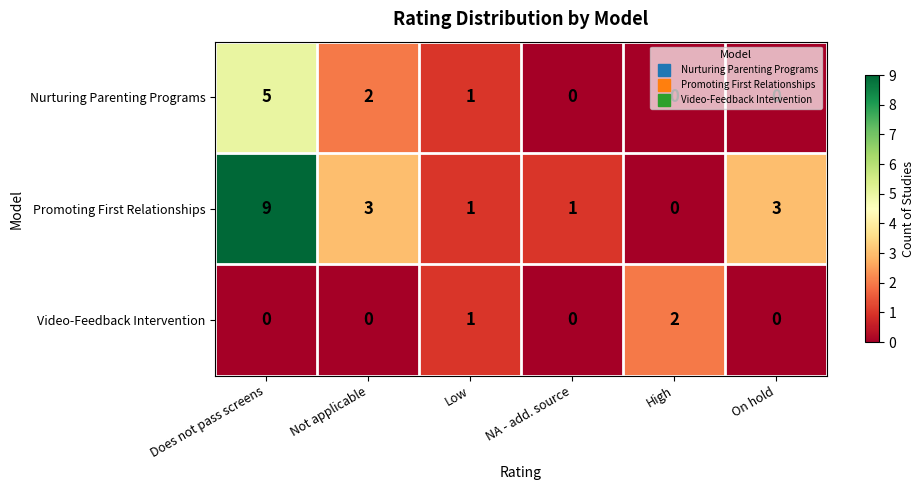

At how many categories does at least one series exceed 5?

1